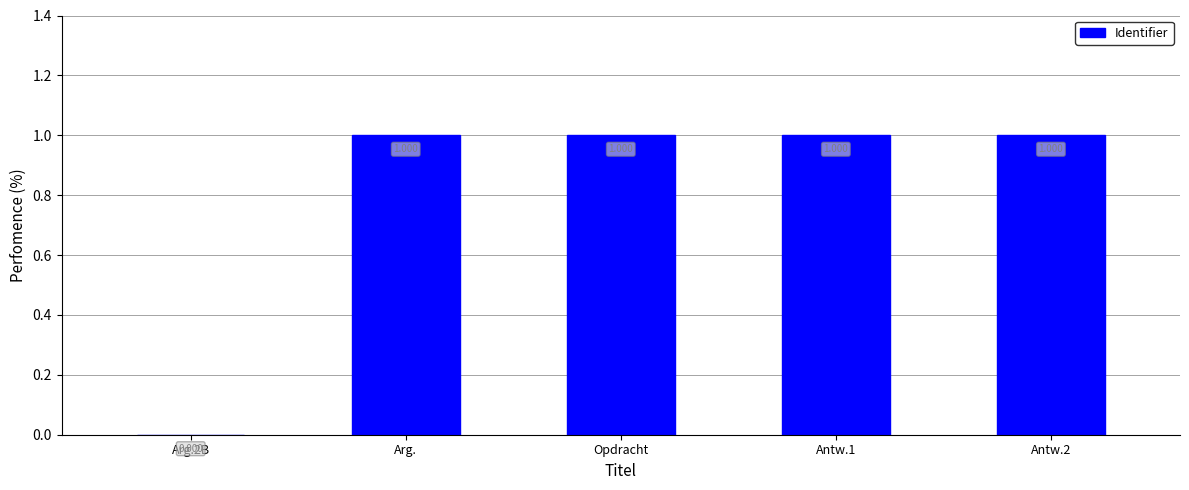

Between Arg.2B and Arg., which is larger?

Arg.